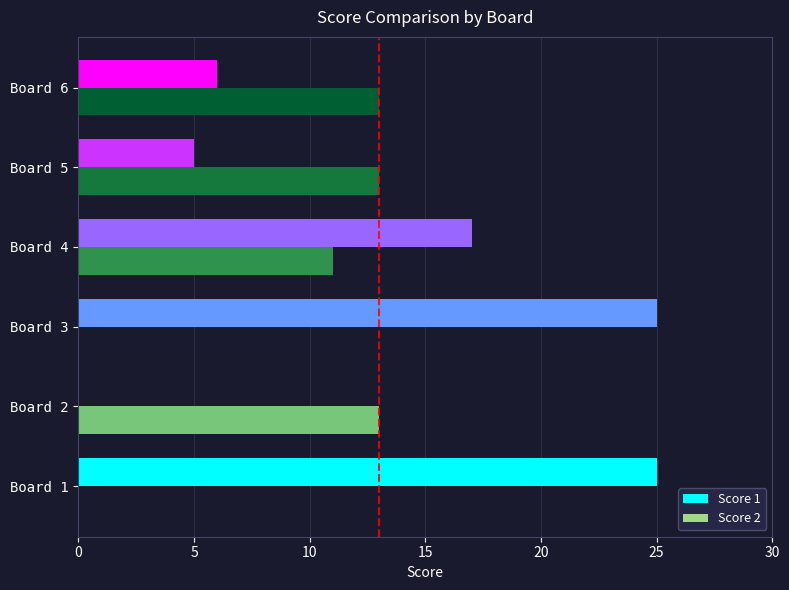

How many series are shown in this chart?

2